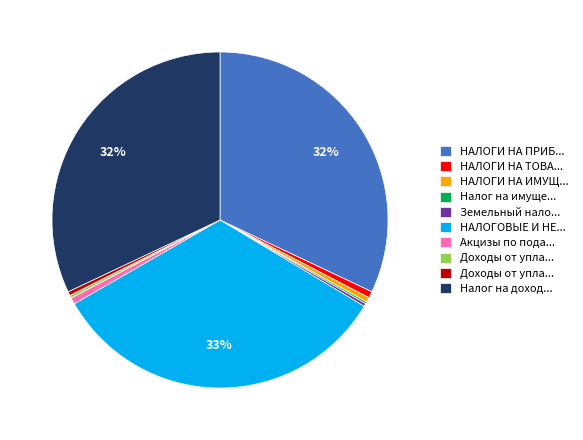

Is there a majority slice in this chart?

No